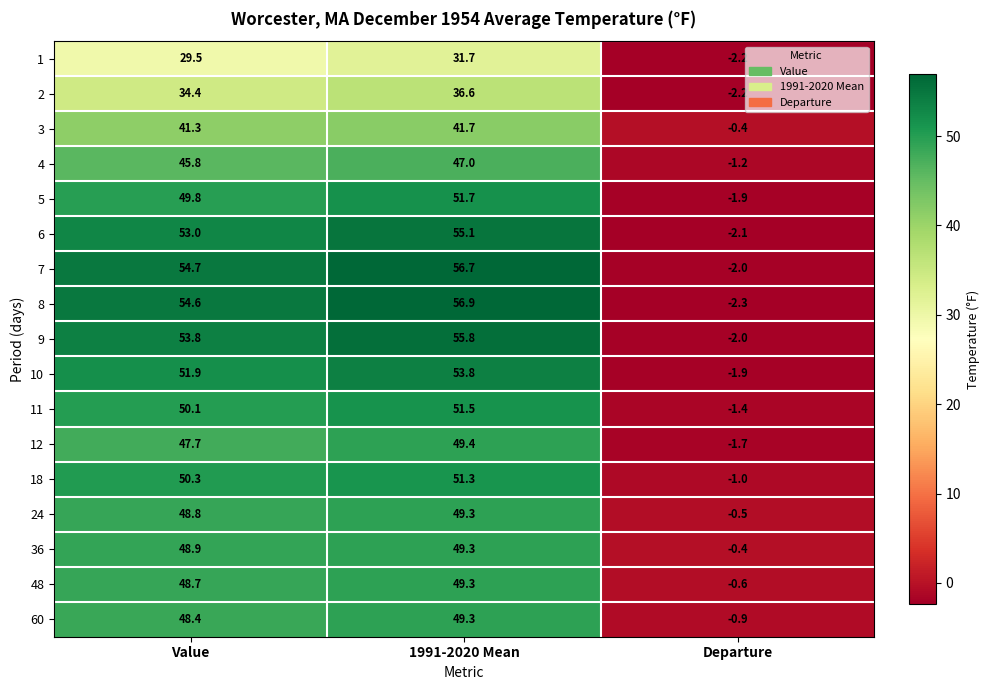

List the labels in order of 6 value, largest first.

1991-2020 Mean, Value, Departure